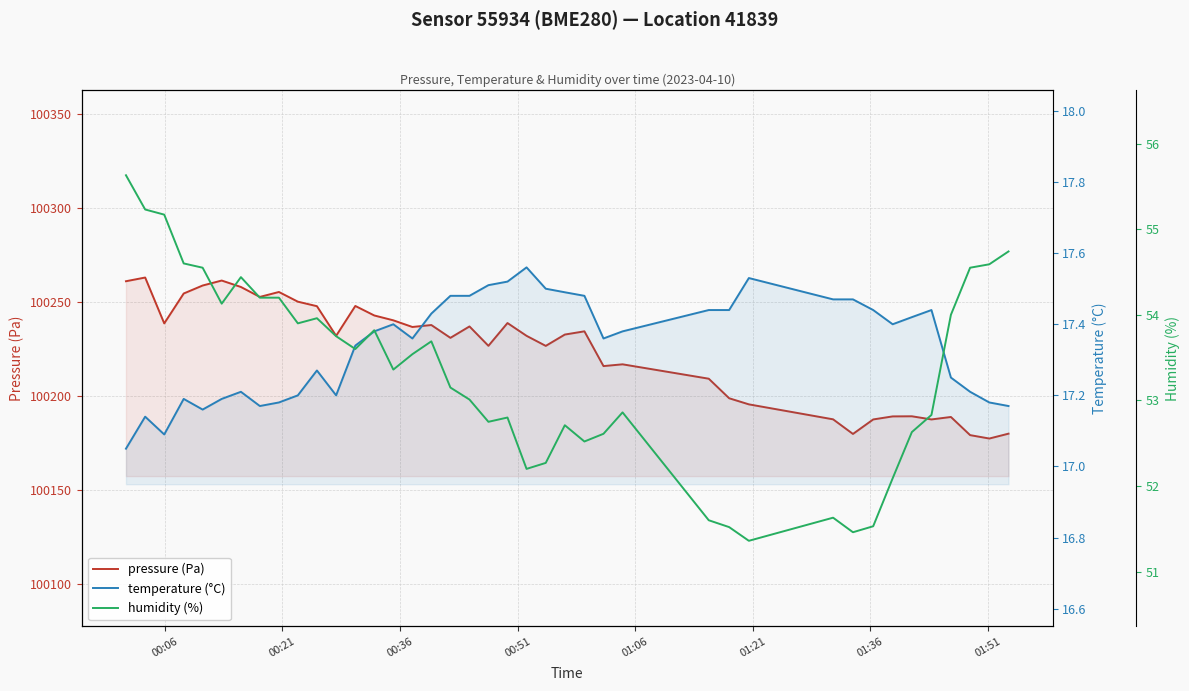

Is the value of temperature (°C) at 10 greater than the value of pressure (Pa) at 00:21?

No